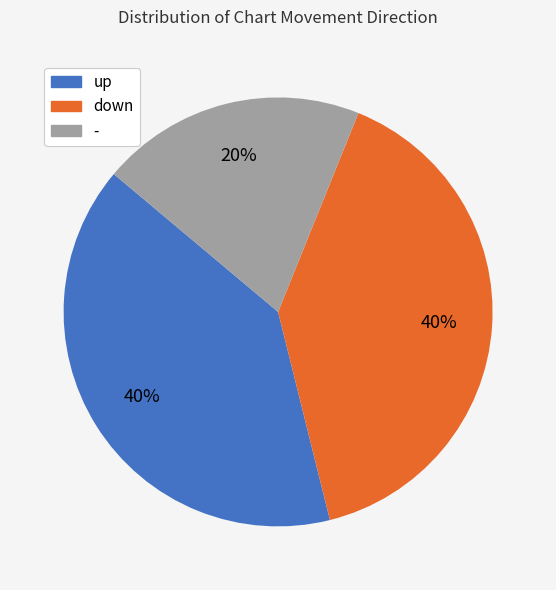

To the nearest percent, what is the difference between the - and down slice percentages?

20%